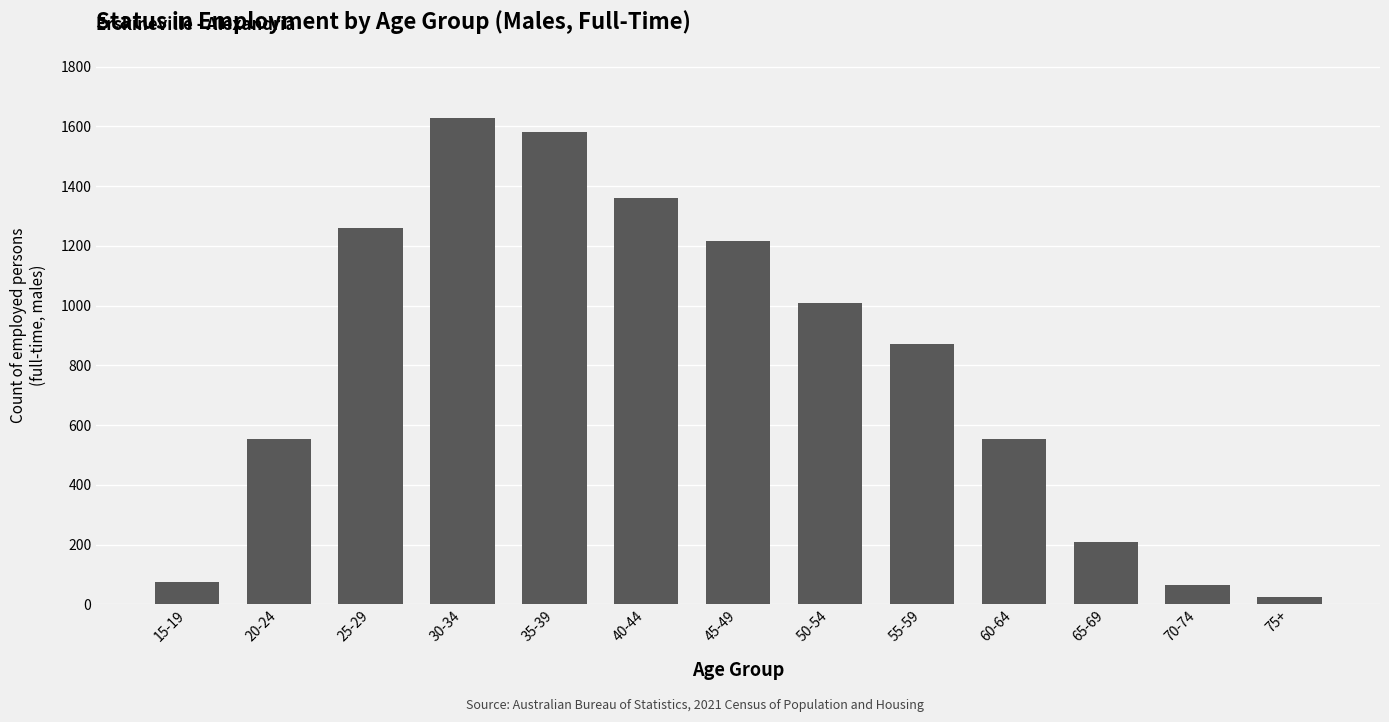

Which has a higher value, 45-49 or 35-39?

35-39